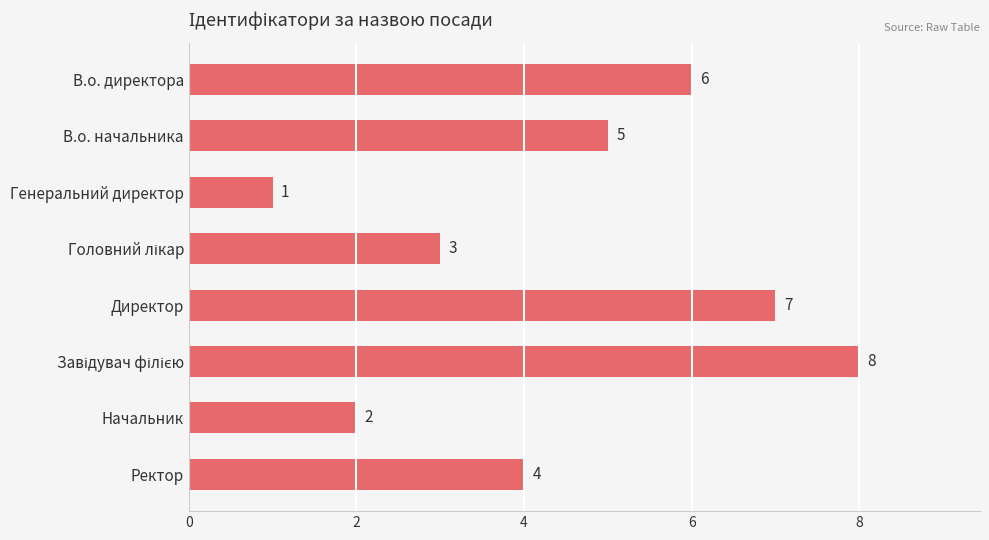

What is the difference between the maximum and minimum values?

7